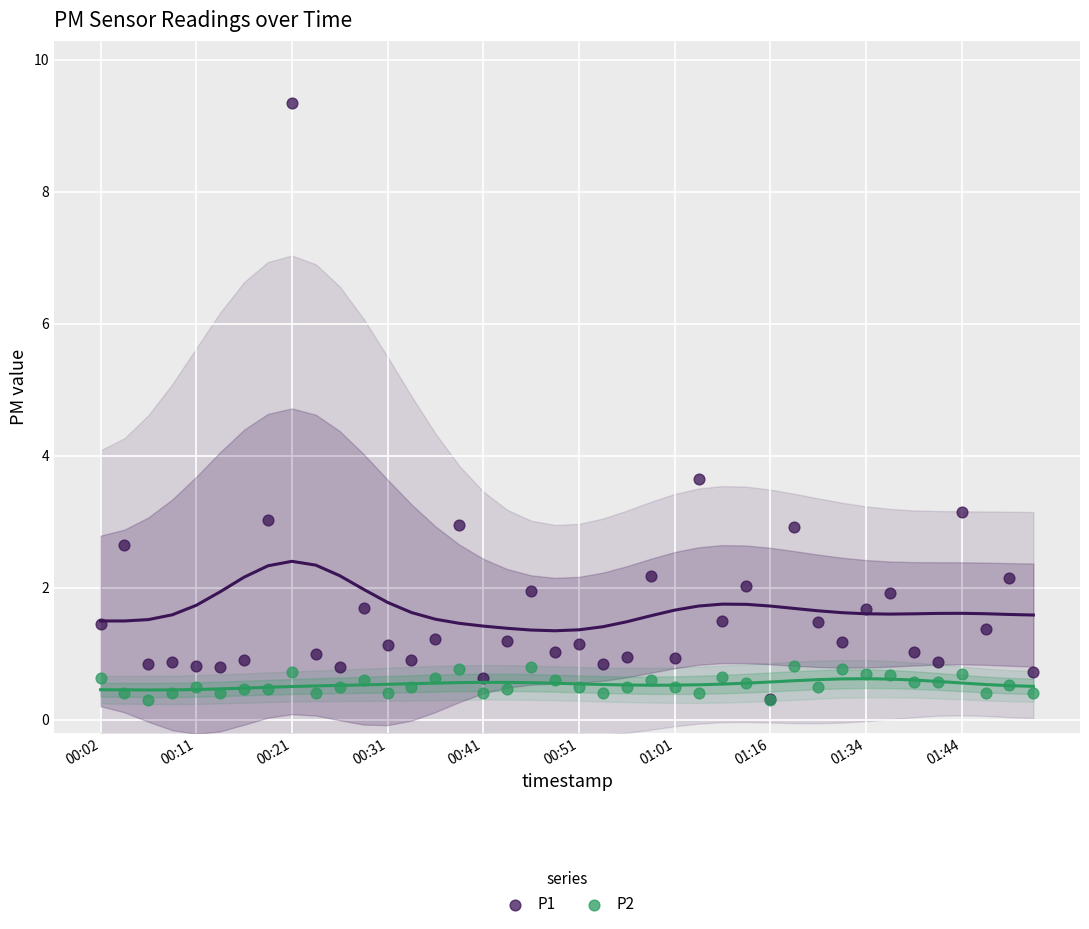

Is the value of P1 trend at 14 greater than the value of P1 at 33?

No